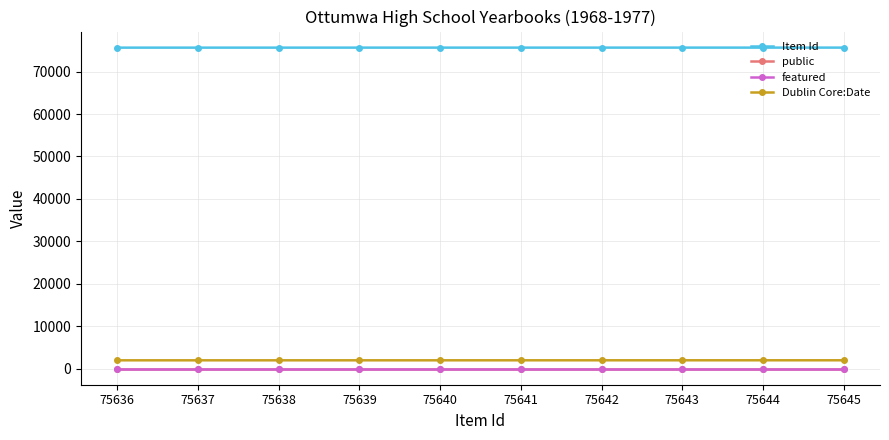

True or false: Item Id and Dublin Core:Date cross at least once.

False